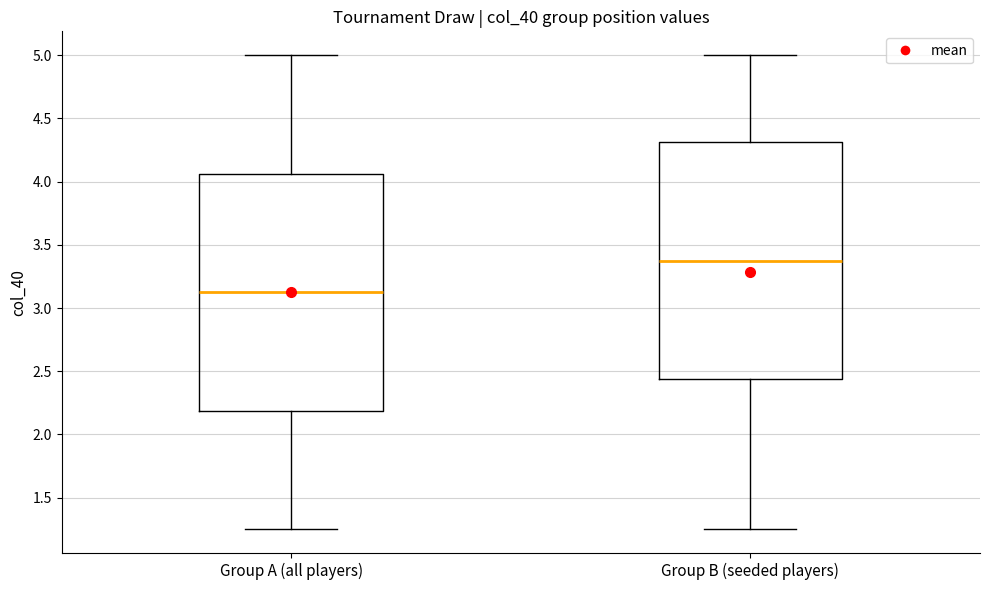

Where is the upper edge of the box for Group A (all players) on the y-axis? The values are not printed on the chart, so give them approximately, as read against the axis.

4.05